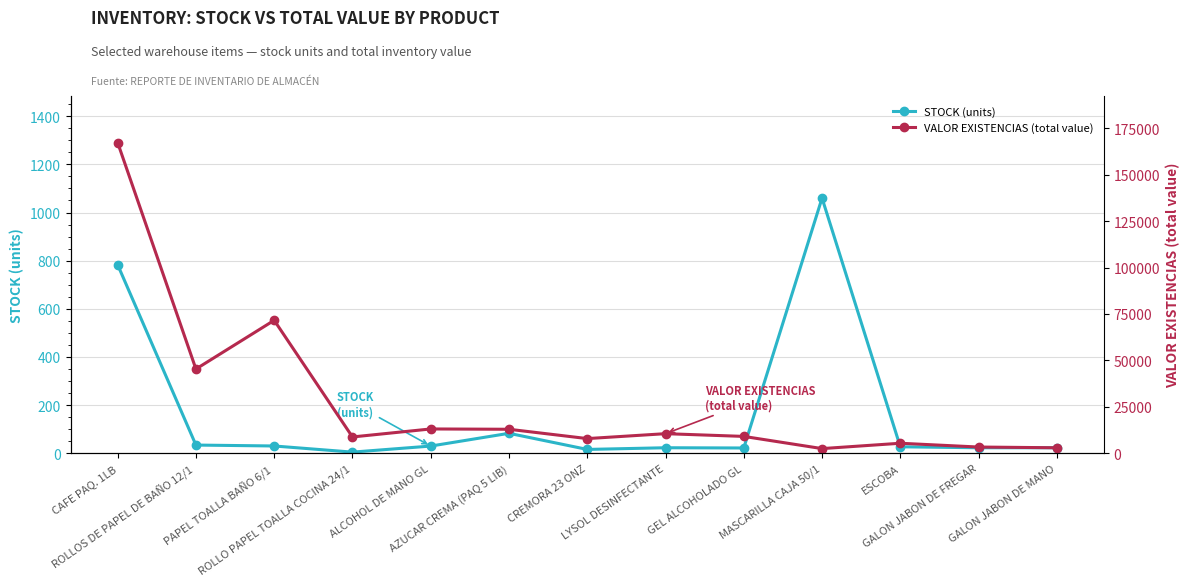

At which label is VALOR EXISTENCIAS (total value) closest to 84877?

PAPEL TOALLA BAÑO 6/1